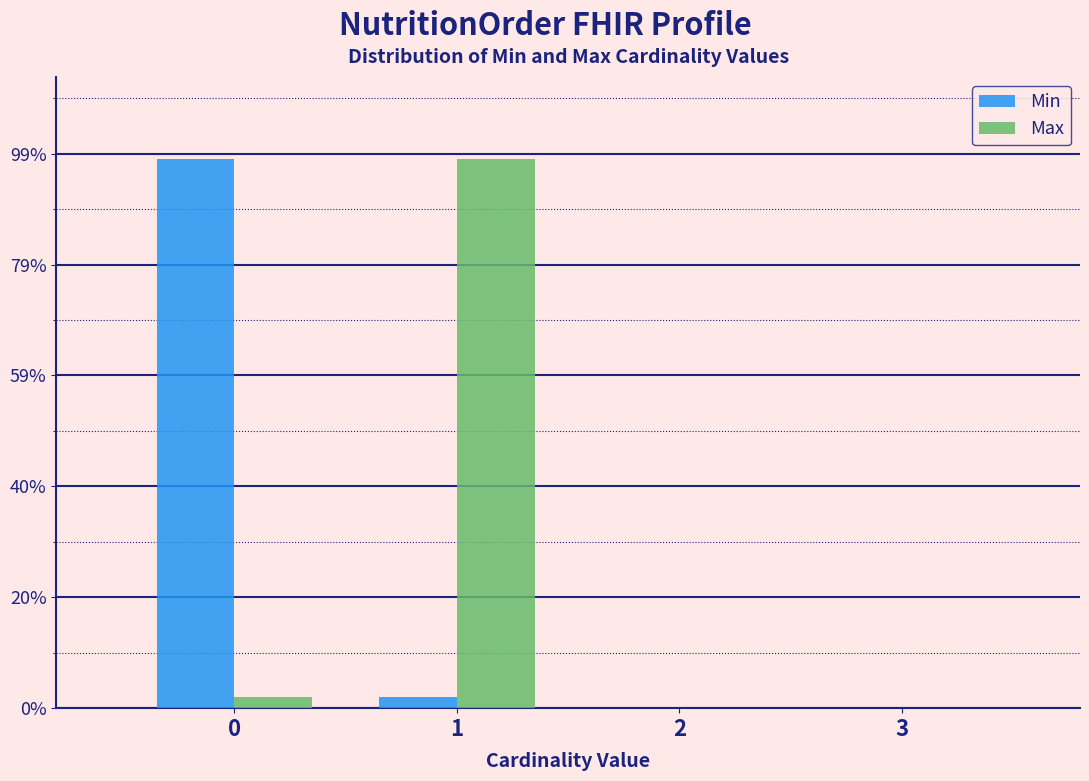

Reading left to right, list every range on the x-axis with the height of the bar of each series over it. The values are not printed on the chart, so give them approximately, as read against the axis.

-0.5 to 0.5: Min=100	Max=2
0.5 to 1.5: Min=2	Max=100
1.5 to 2.5: Min=0	Max=0